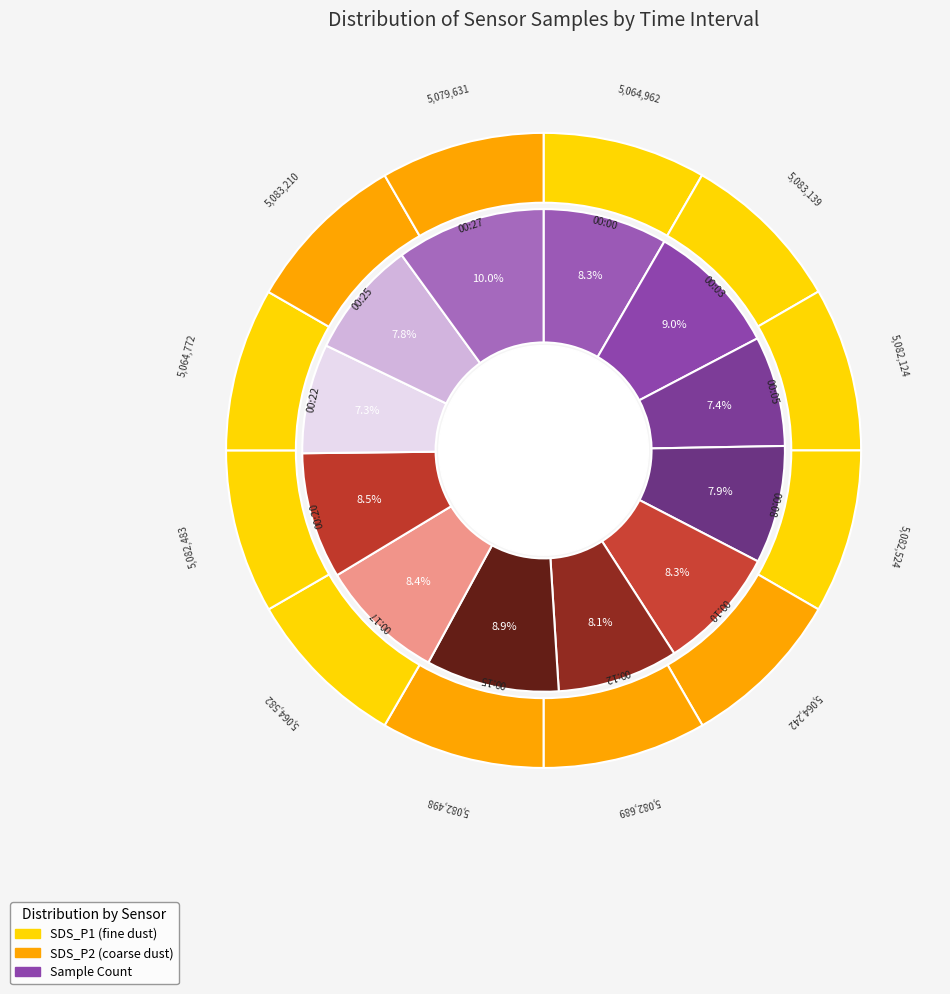

What is the ratio of the value at 00:20 to the value at 00:17?

1.0